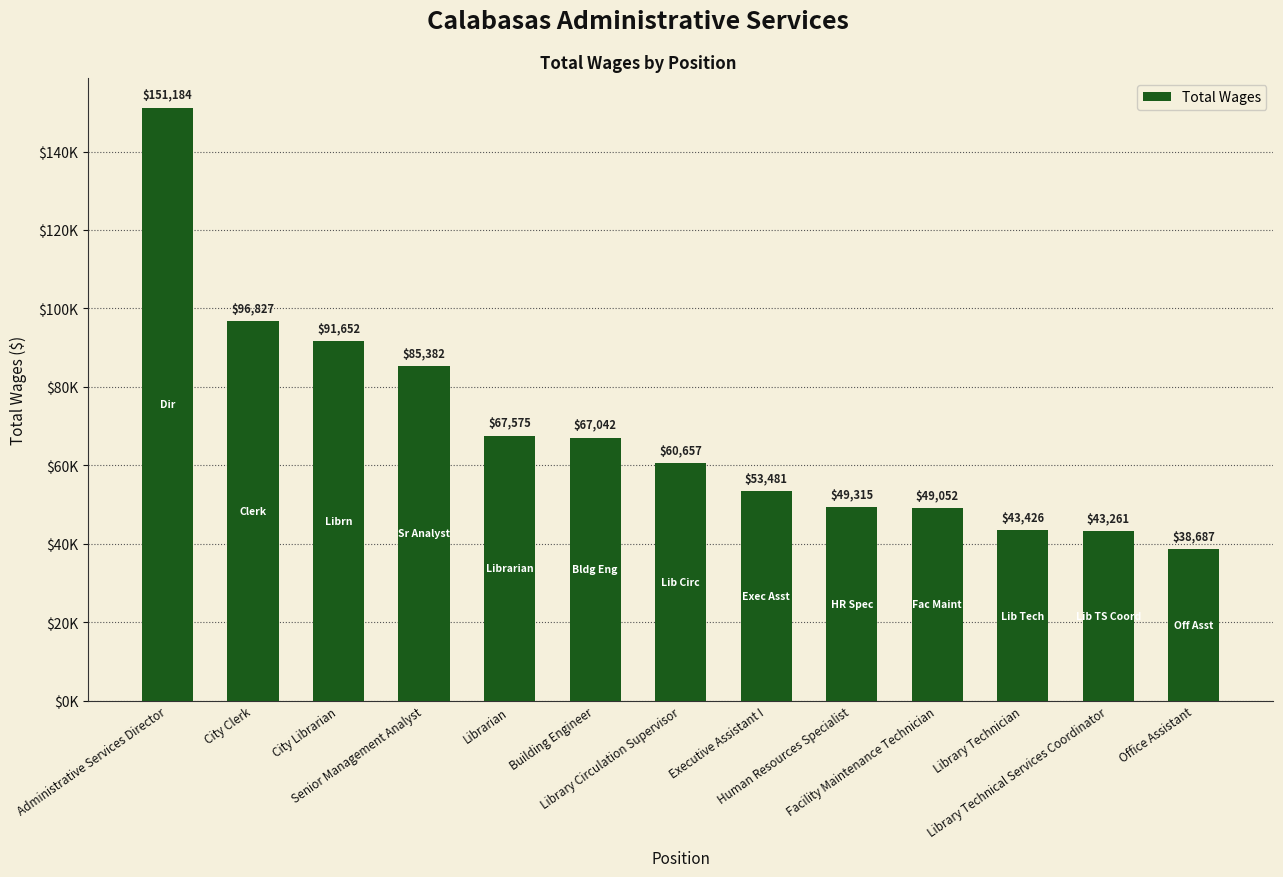

The chart shows a value of 151184 at Administrative Services Director. True or false?

True